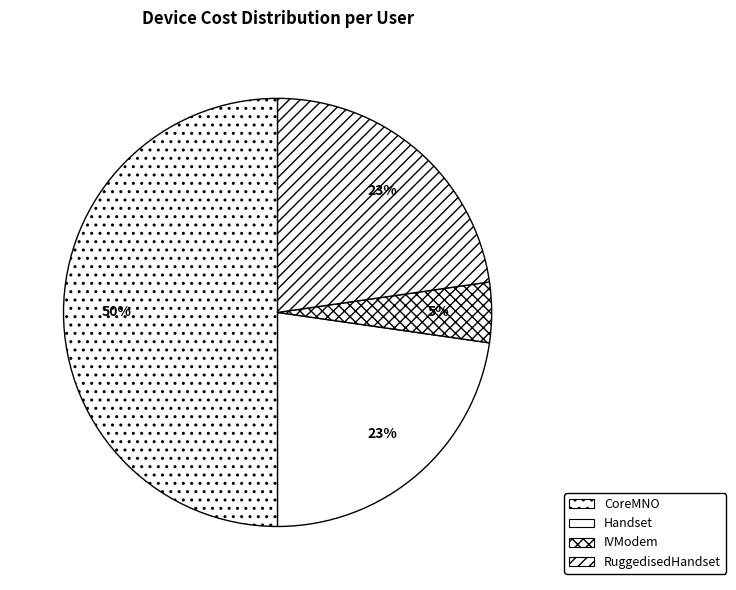

What is the smallest slice in the pie chart?

IVModem